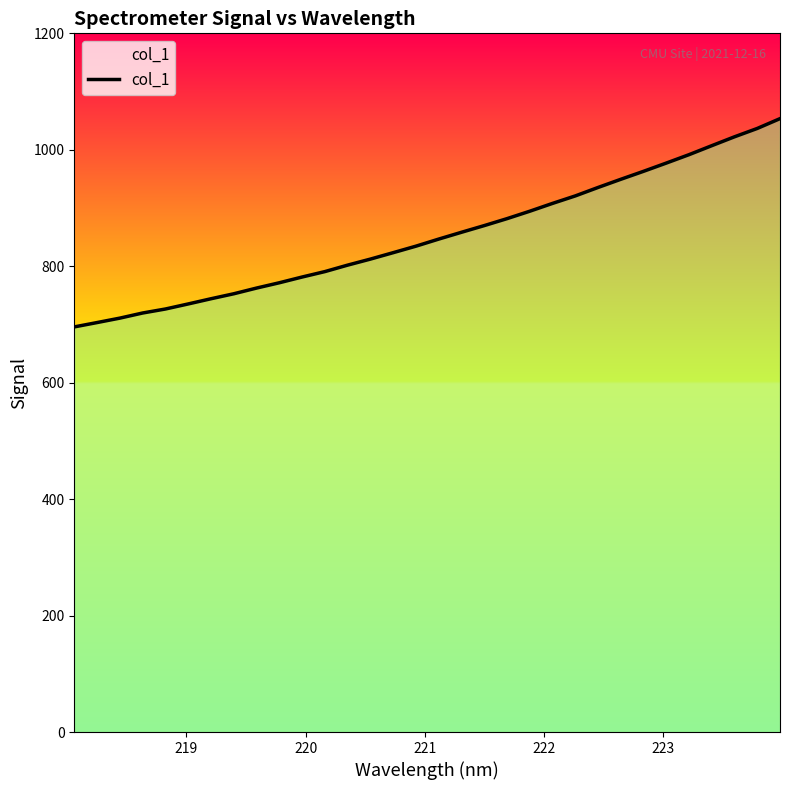

What is the greatest value displayed?

1053.5